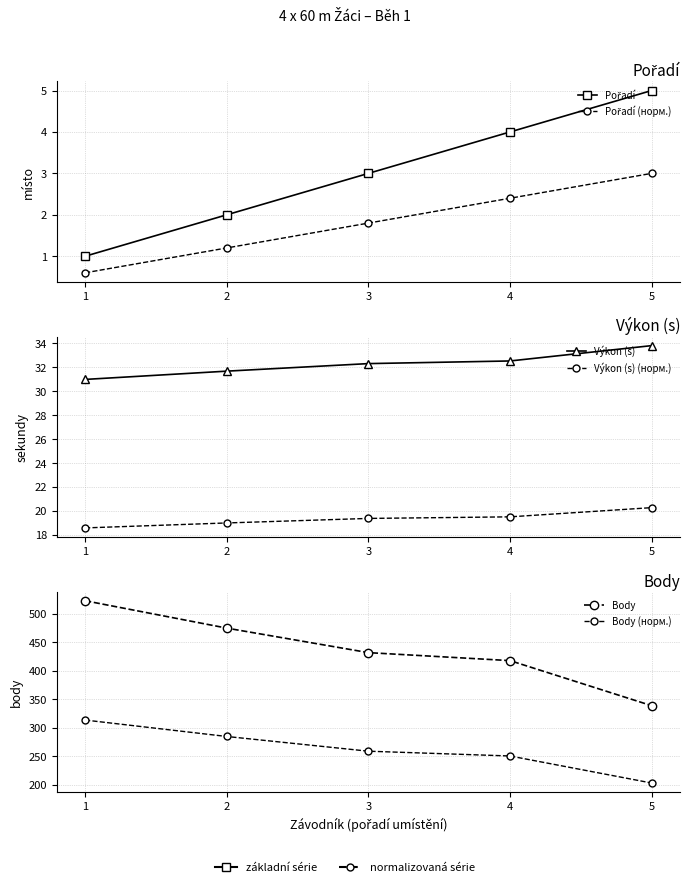

Where is Pořadí (норм.) nearest to the value 1?

2